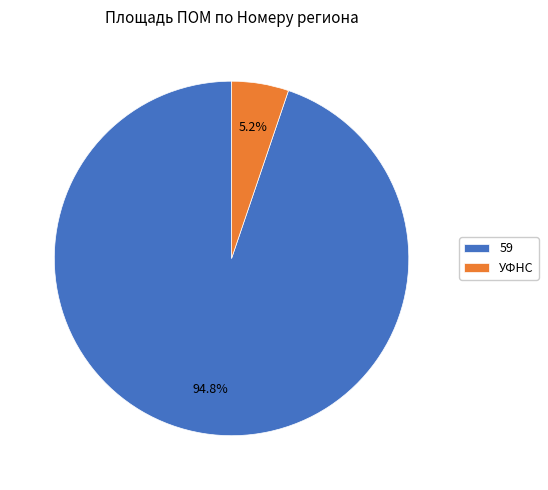

Which slice is the smallest?

УФНС